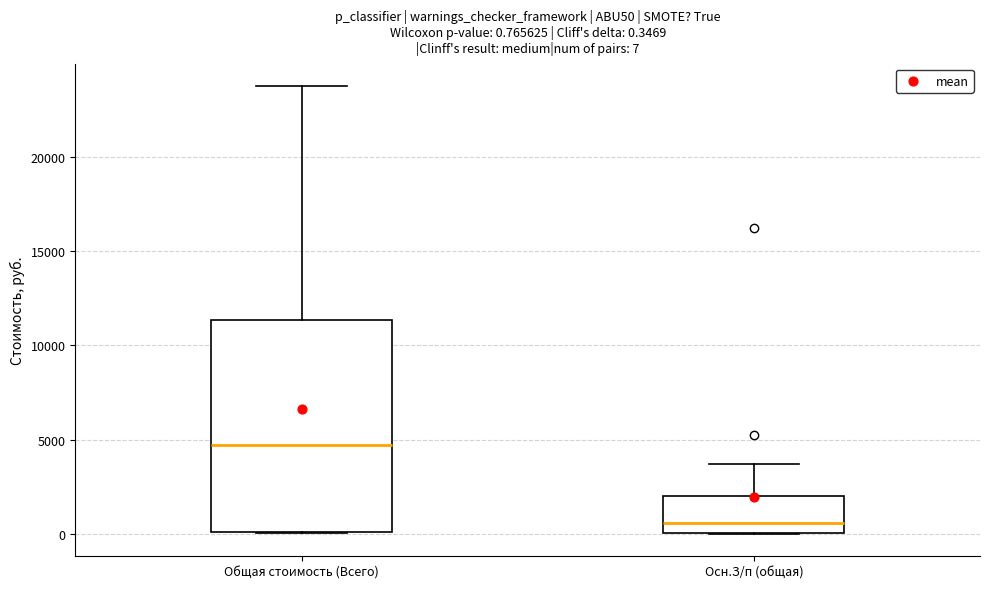

Which box is the tallest, from its lower edge to its upper edge?

Общая стоимость (Всего)